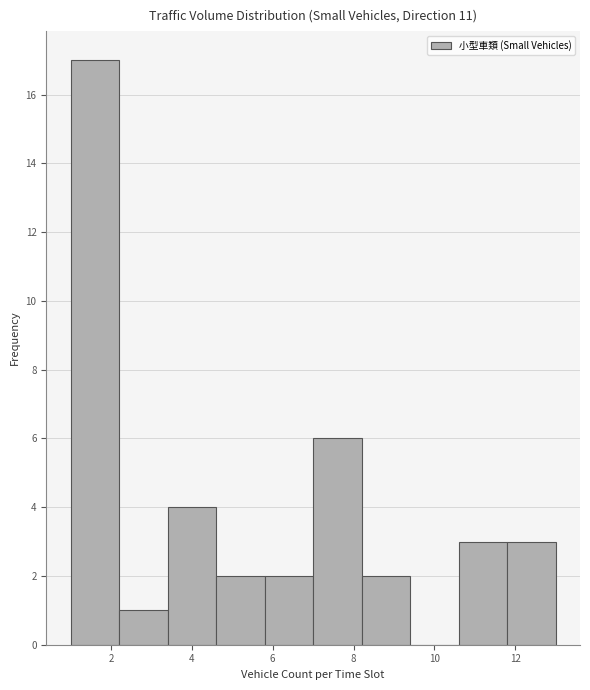

What is the height of the bar covering 3.4 to 4.6 on the x-axis? The values are not printed on the chart, so give them approximately, as read against the axis.

4